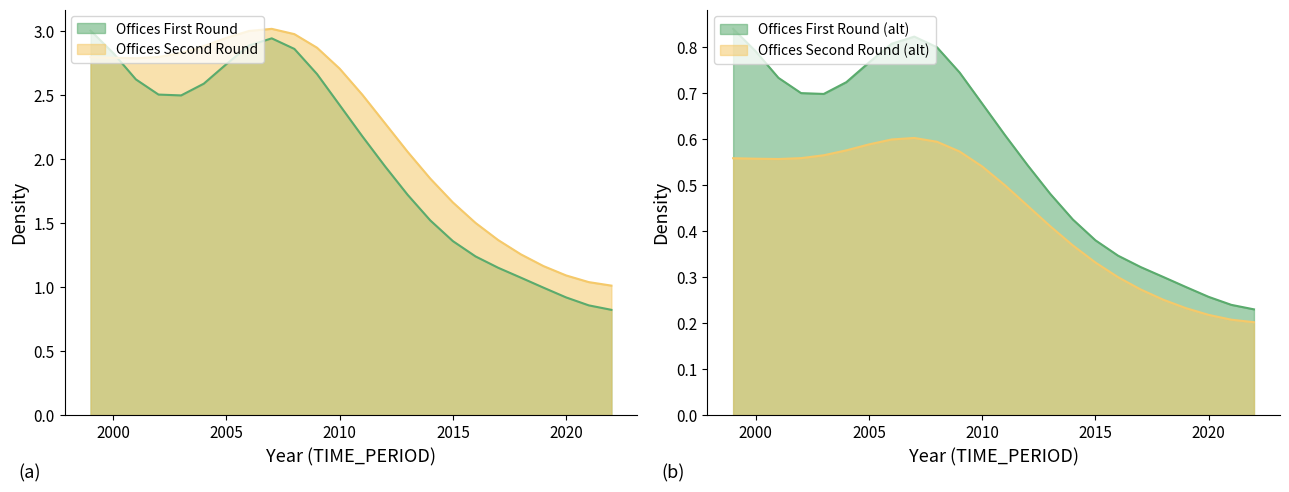

Where does the data first go above 2?

1999